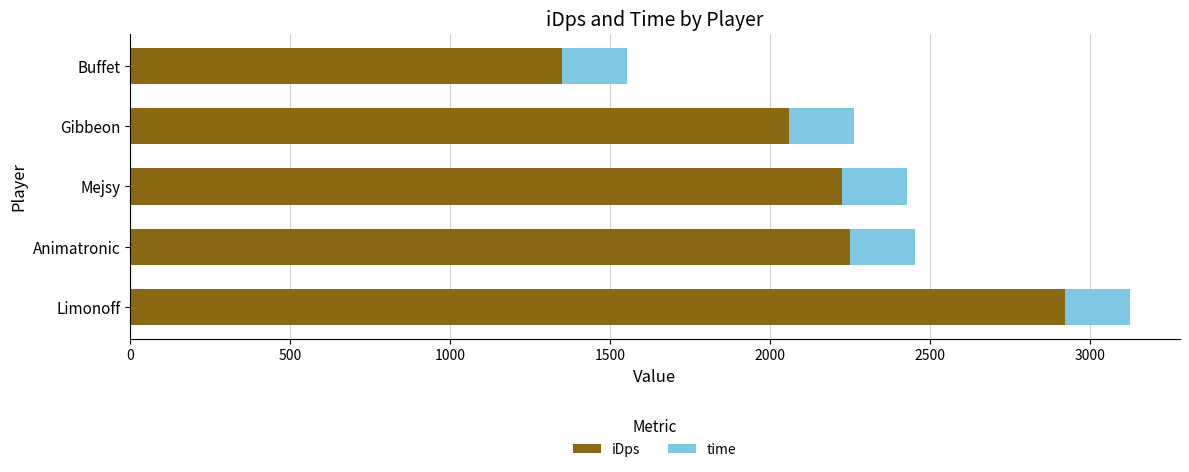

What is the total value across all series at Mejsy?

2428.9